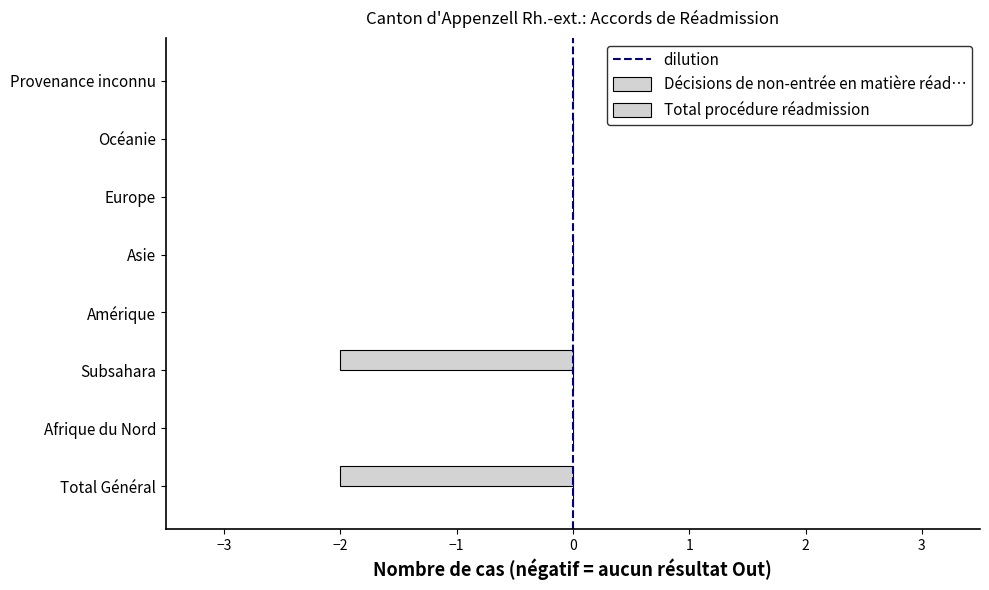

How many data points does each series have?

8